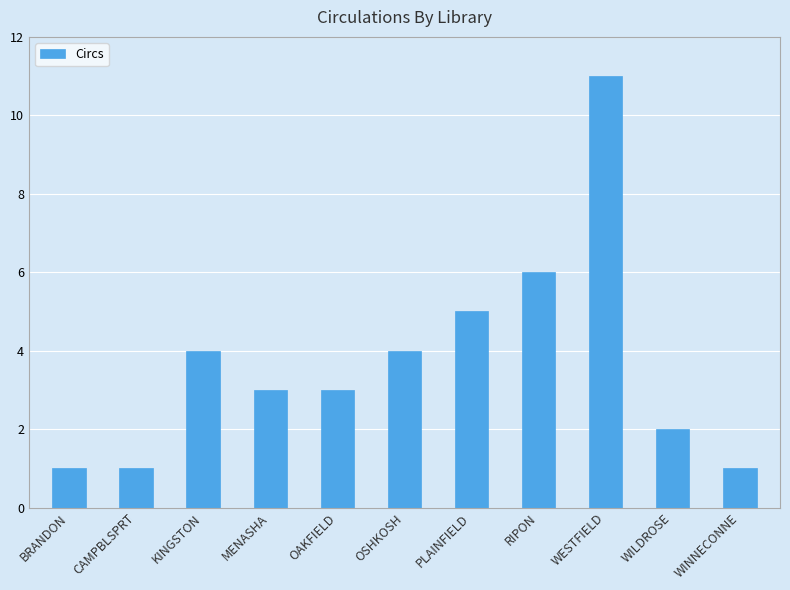

What position from the left is CAMPBLSPRT?

2